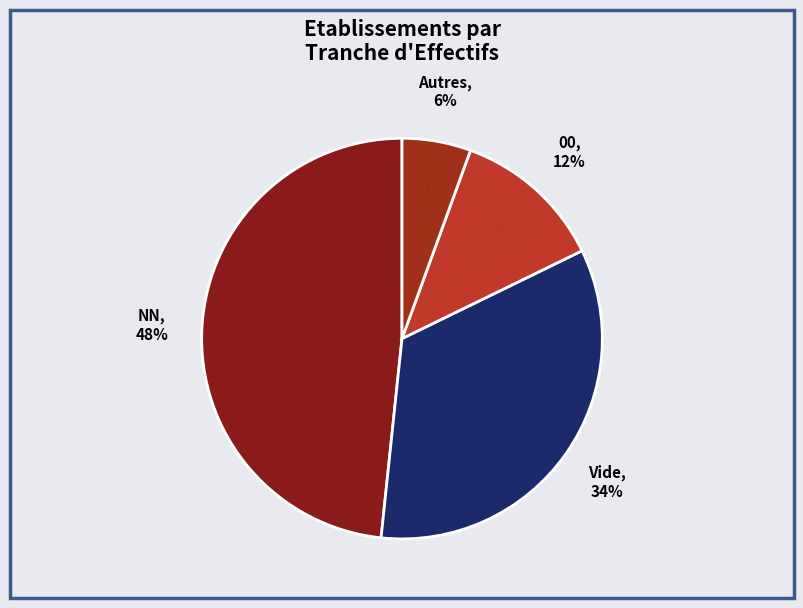

Is there any slice that represents more than half of the pie?

No